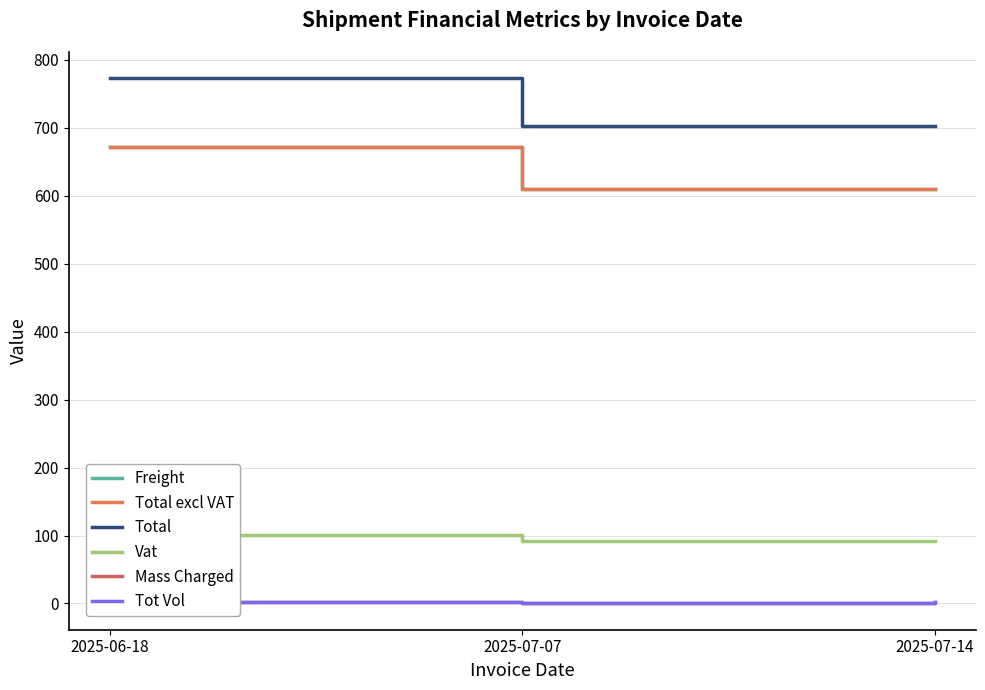

Between 2025-07-14 and 2025-06-18, which is larger?

2025-06-18